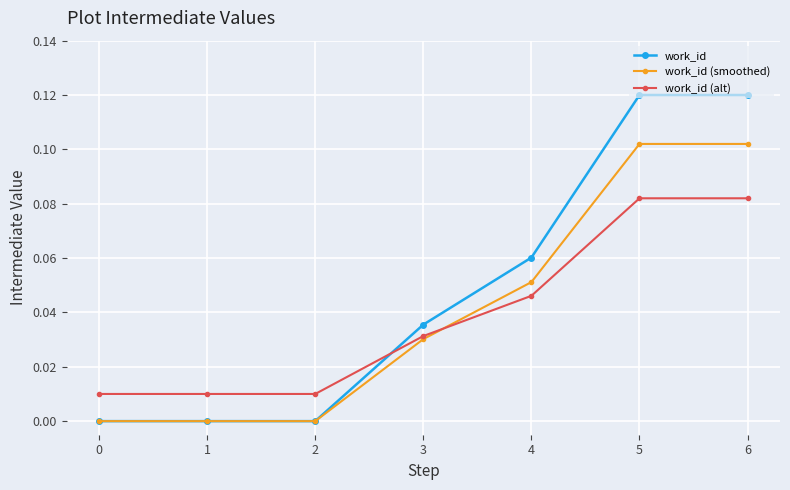

Count the number of data series in this chart.

3